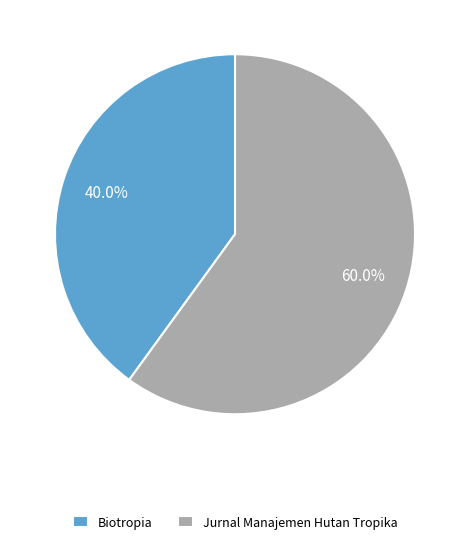

Which slice represents more than half of the pie?

Jurnal Manajemen Hutan Tropika